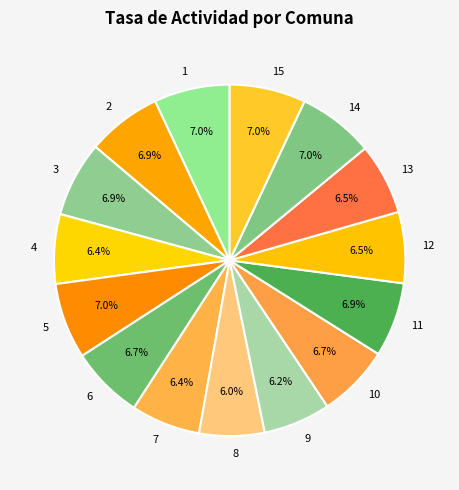

The 3 slice represents 14% of the pie. True or false?

False